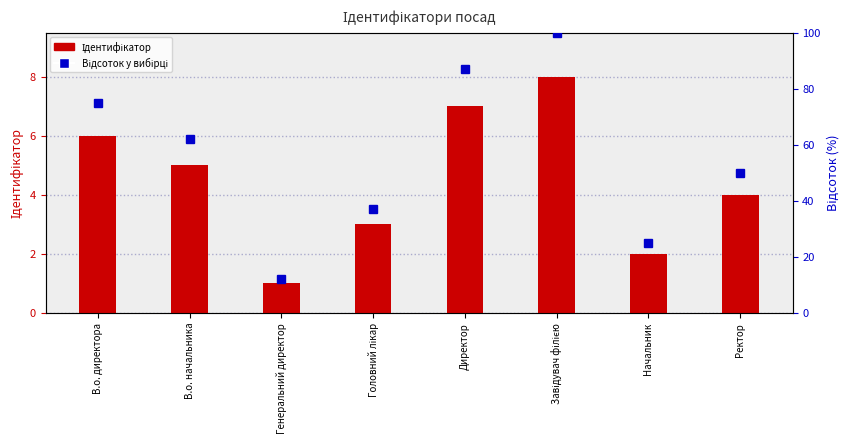

List the series in order of their overall mean, highest first.

Відсоток у вибірці, Ідентифікатор